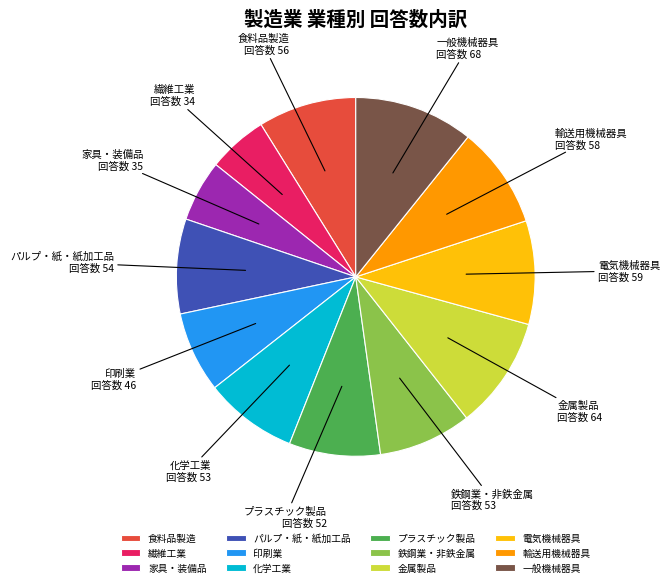

How many slices are in this pie chart?

12